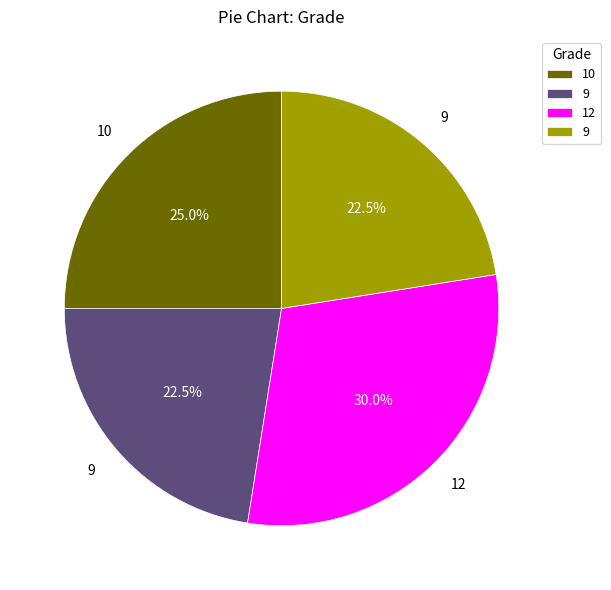

Is there a majority slice in this chart?

No